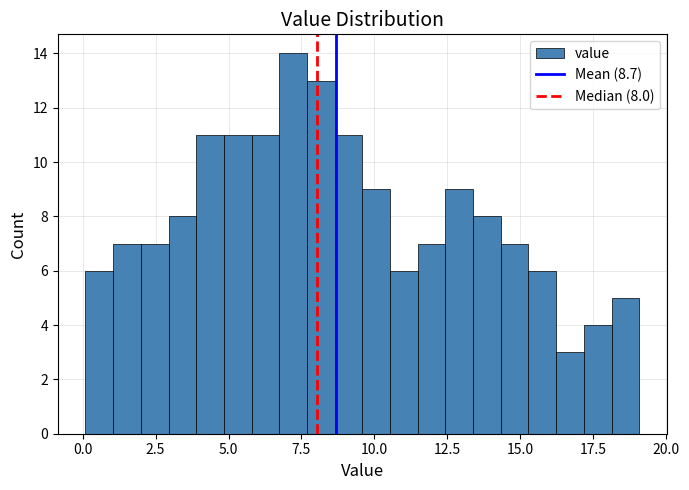

Around what value on the x-axis is the tallest bar? Give the approximate position of its centre, as read against the axis.

7.0